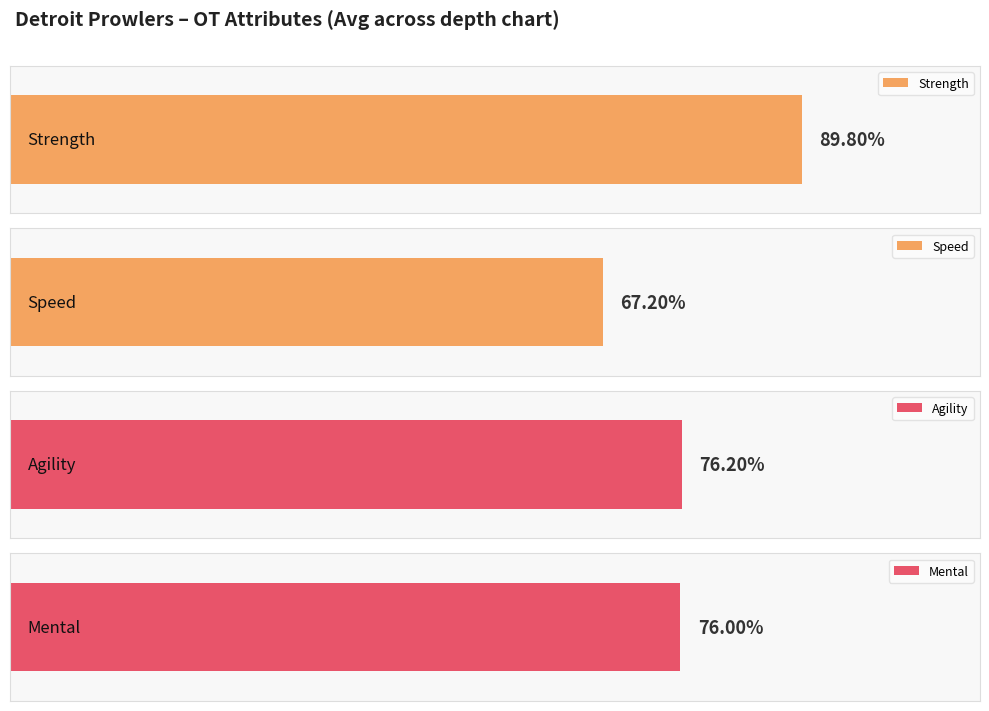

The value of strength at Rank 3 (Gipson) is 28.3. True or false?

False